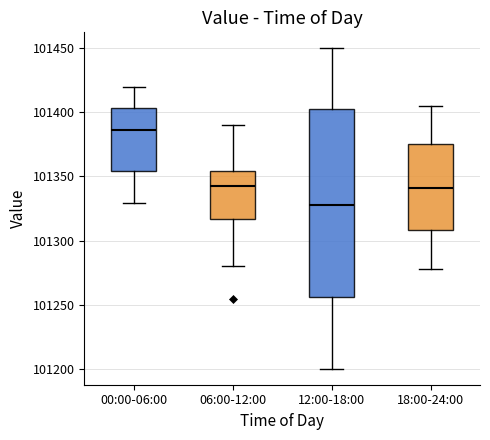

Which box is the tallest, from its lower edge to its upper edge?

12:00-18:00